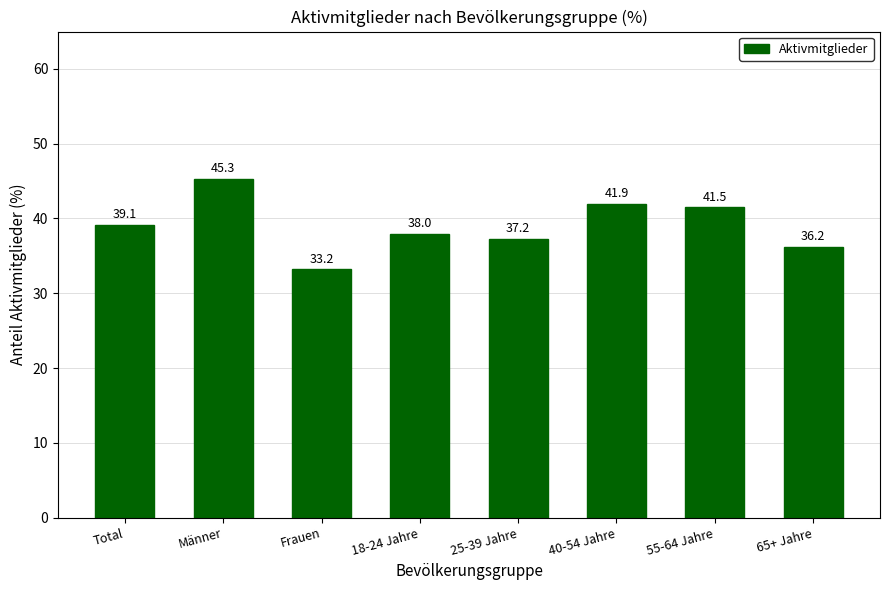

Reading right to left, extract all data points from this chart.

36.2	41.5	41.9	37.2	38.0	33.2	45.3	39.1